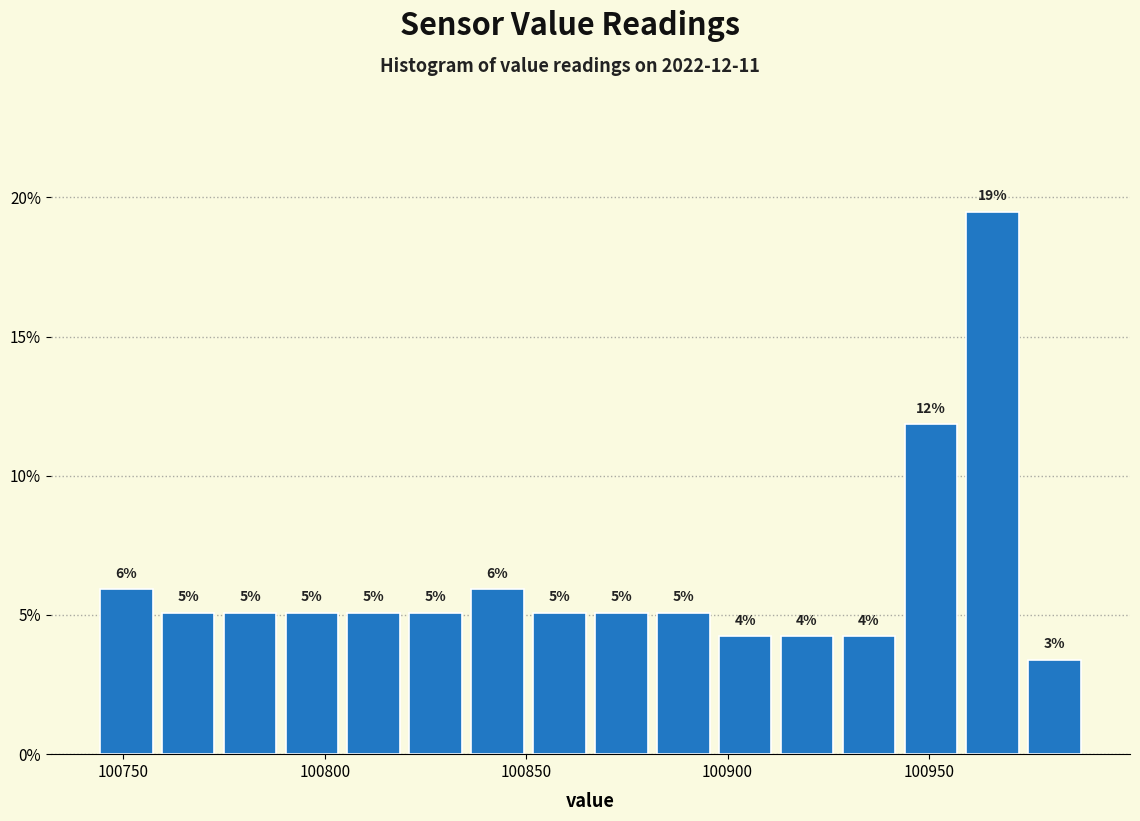

Read against the x-axis, roughly where is the centre of the tallest bar?

100965